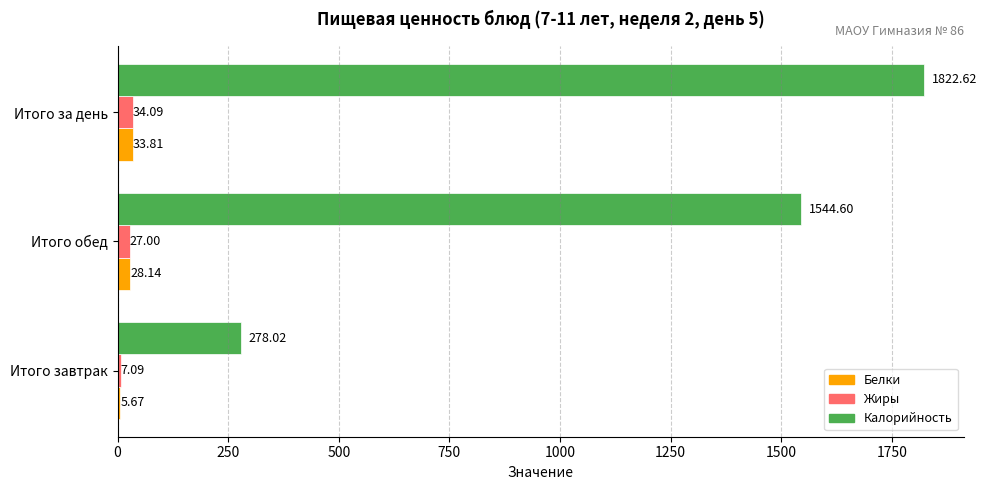

Count the number of data series in this chart.

3